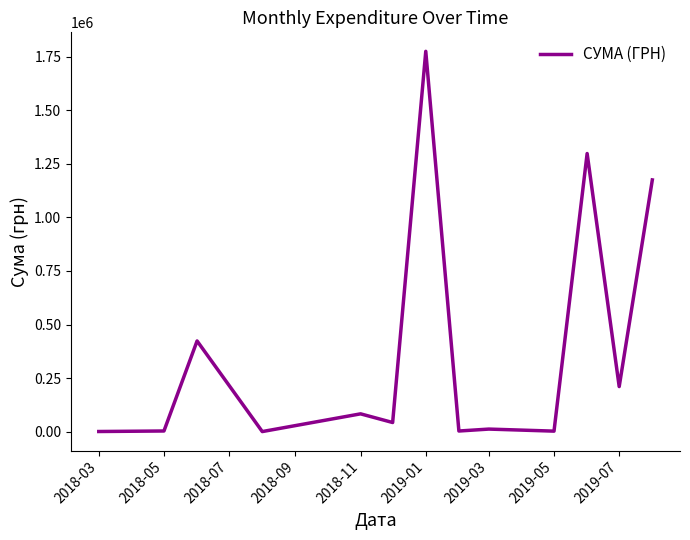

What is the maximum value shown in the chart?

1775151.7